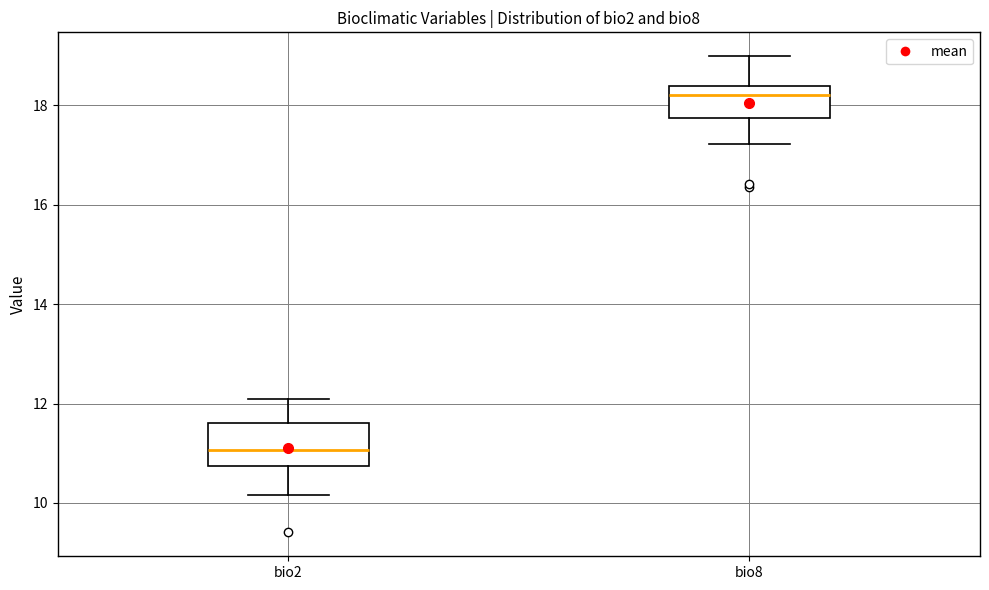

Reading left to right, transcribe this box plot: for each box, give where its median line is, the range the box spans, and where its two whiskers end, as read against the y-axis. The values are not printed on the chart, so give them approximately, as read against the axis.

bio2: median 11.0, box 10.8 to 11.6, whiskers 10.2 to 12.0
bio8: median 18.2, box 17.8 to 18.4, whiskers 17.2 to 19.0